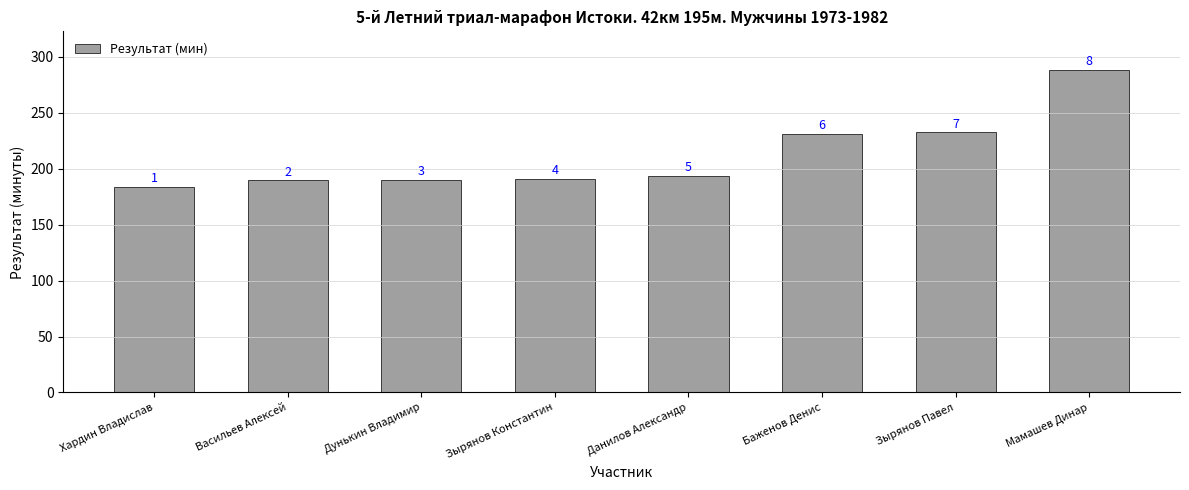

List the labels in order of value, smallest first.

Хардин Владислав, Васильев Алексей, Дунькин Владимир, Зырянов Константин, Данилов Александр, Баженов Денис, Зырянов Павел, Мамашев Динар